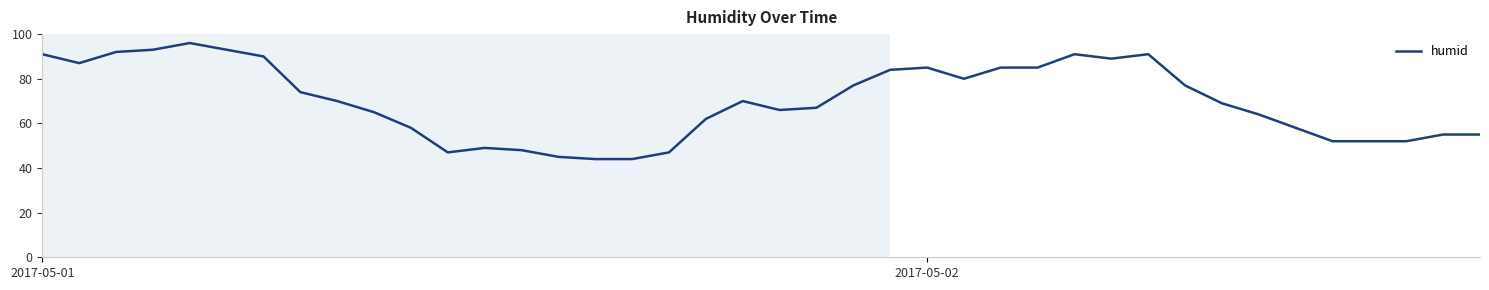

What is the smallest value displayed?

44